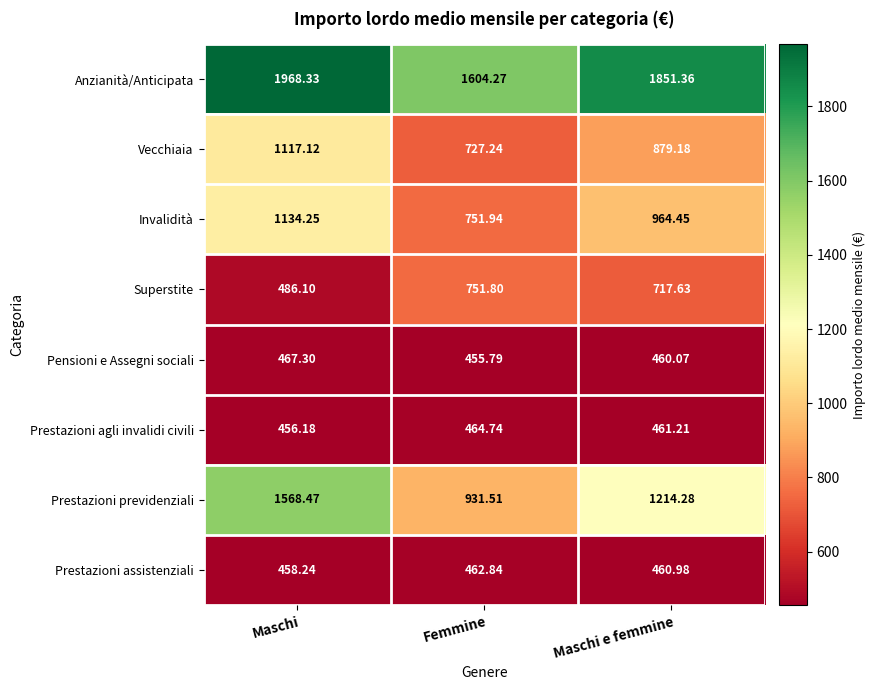

Which category has the lowest value in the Prestazioni agli invalidi civili series?

Maschi